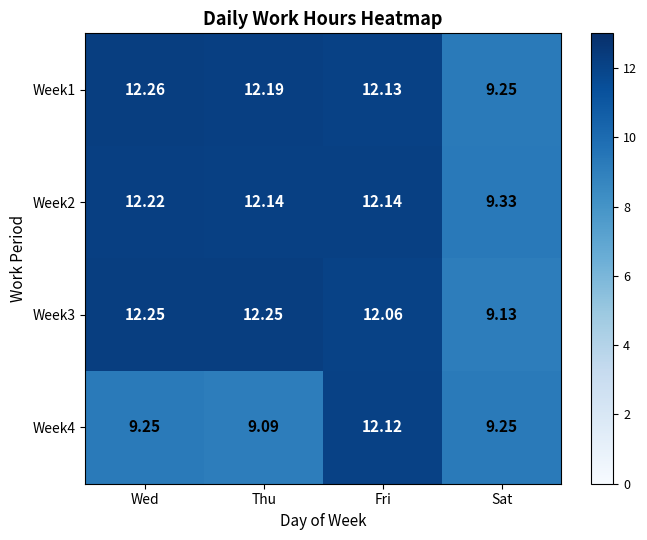

At which category is the sum across all series the highest?

Fri